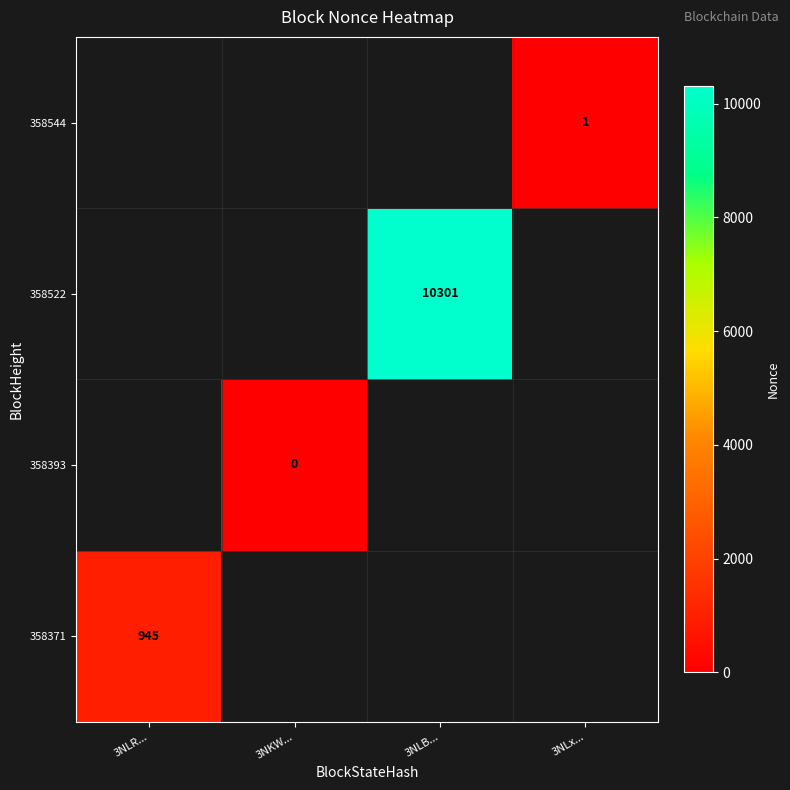

The 358522 series shows 15004 at 3NLB.... True or false?

False